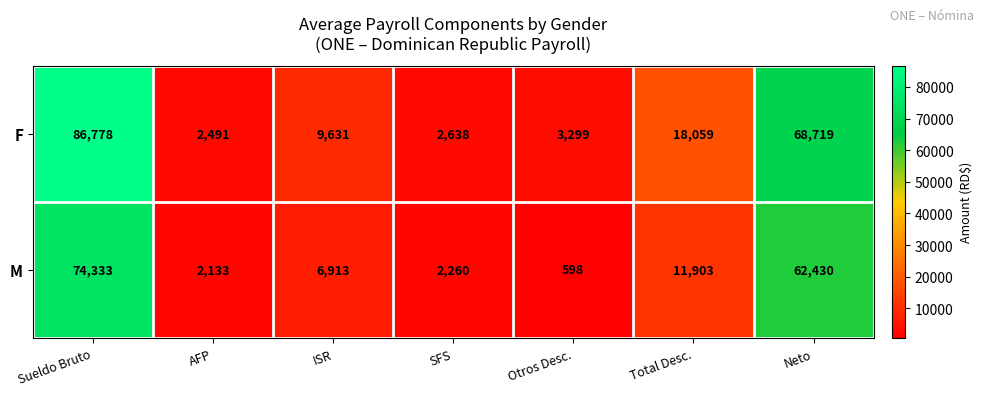

Between Sueldo Bruto and SFS, which series saw the biggest shift?

F